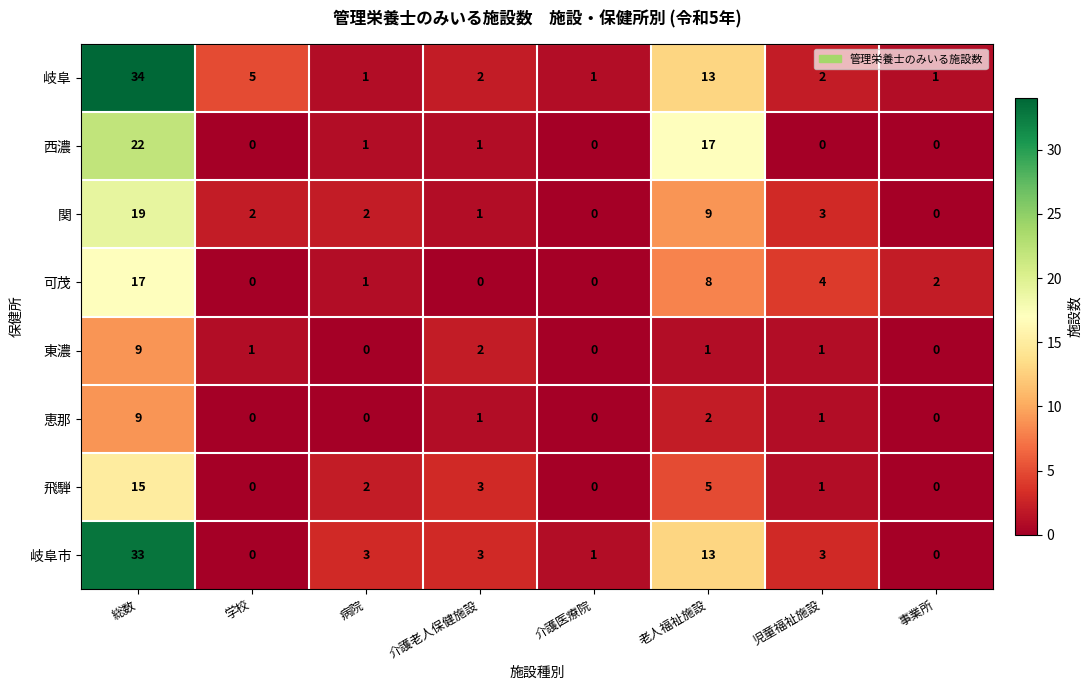

Which series changed the most between 介護老人保健施設 and 介護医療院?

飛騨